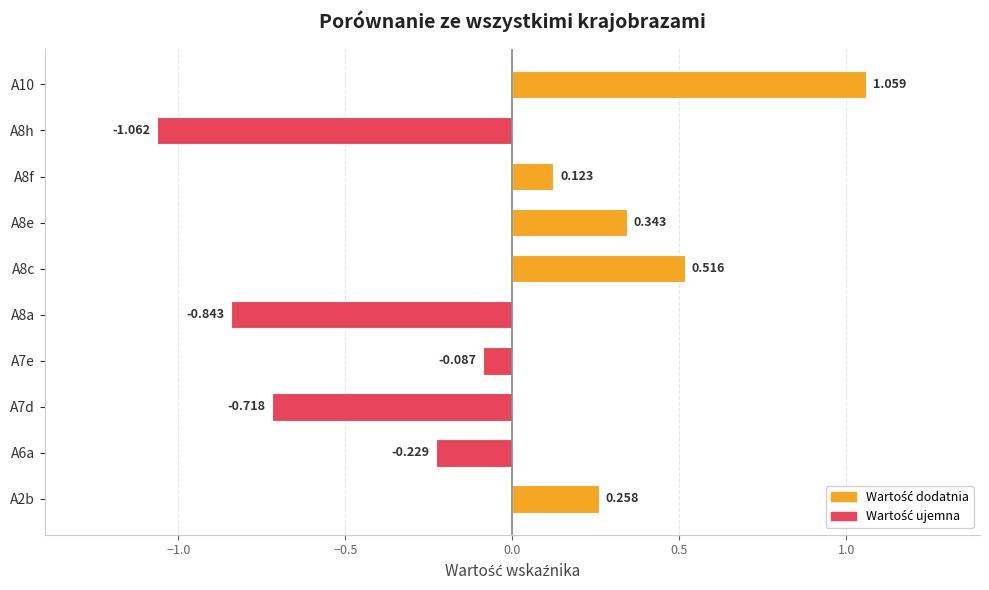

How many bars are there in total?

10